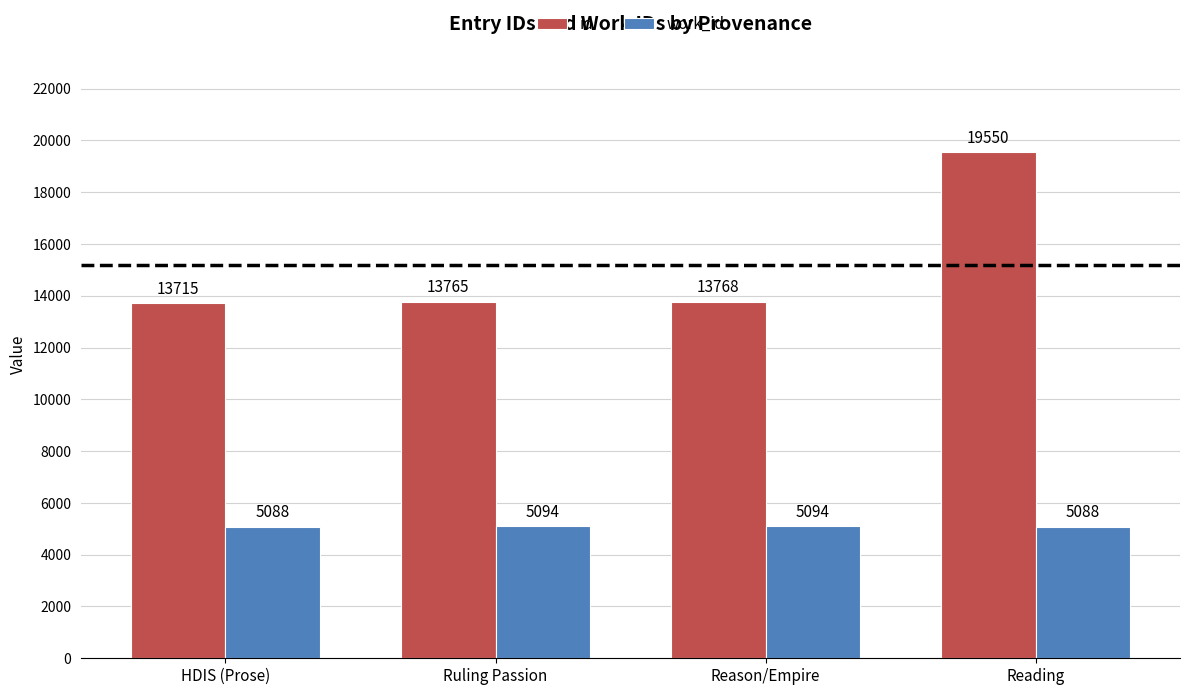

What position from the right is Ruling Passion?

3